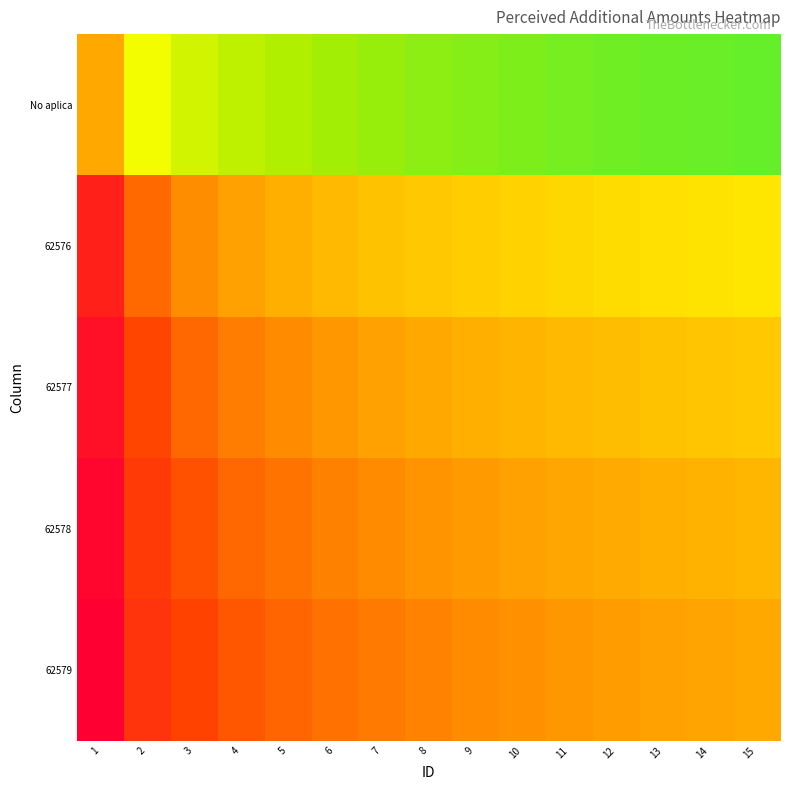

Rank the series by their maximum value, from highest to lowest.

62579, 62578, 62577, 62576, No aplica